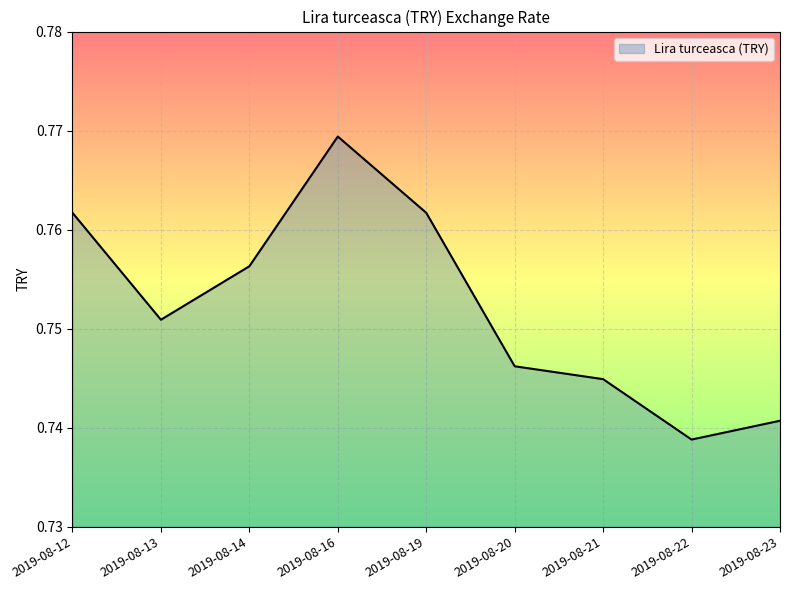

What is the sum of the values at 2019-08-12 and 2019-08-13?

1.5